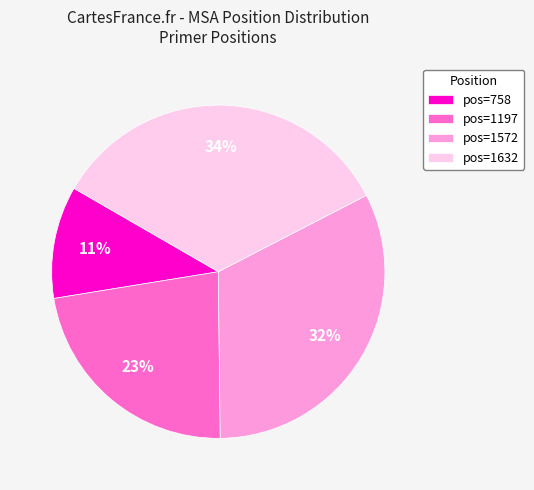

To the nearest percent, what is the difference between the largest and smallest slice percentages?

23%